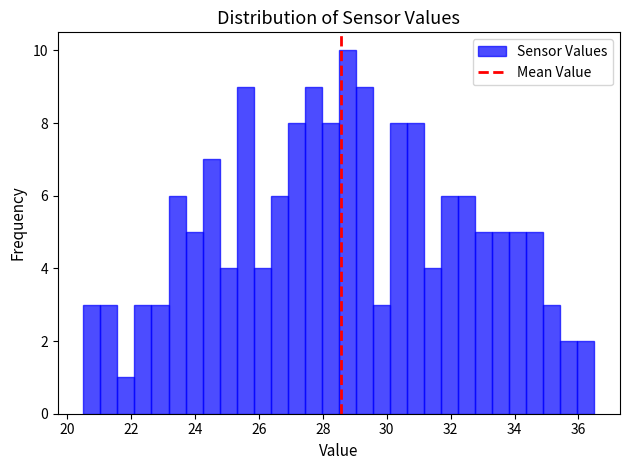

Around what value on the x-axis is the tallest bar? Give the approximate position of its centre, as read against the axis.

28.8